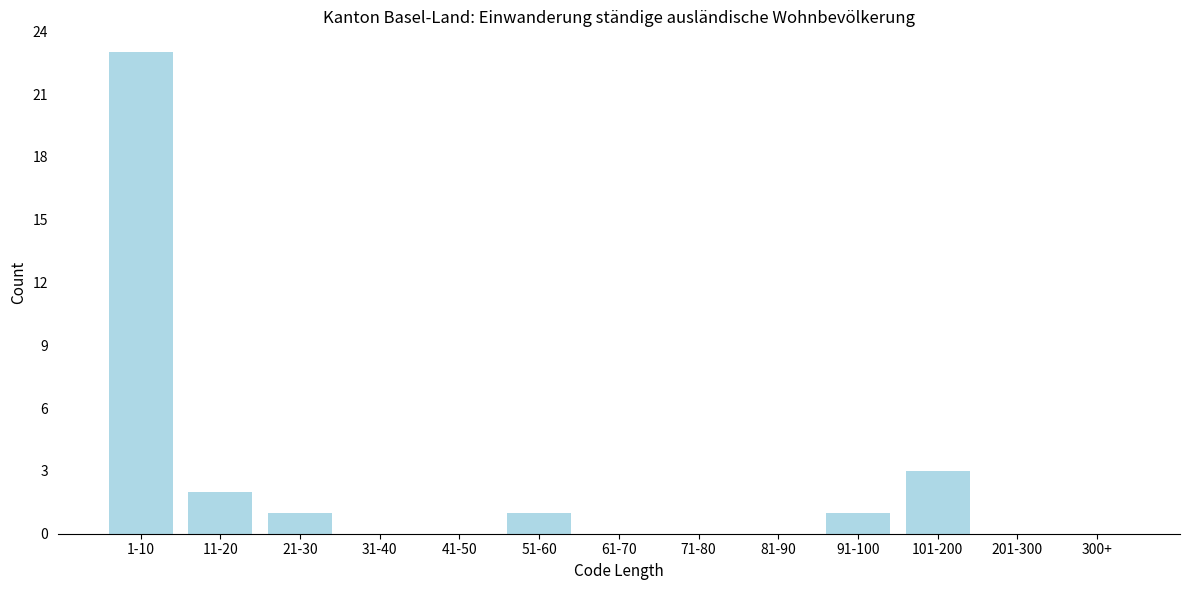

Reading right to left, list all the values displayed in this chart.

300+=0	201-300=0	101-200=3	91-100=1	81-90=0	71-80=0	61-70=0	51-60=1	41-50=0	31-40=0	21-30=1	11-20=2	1-10=23